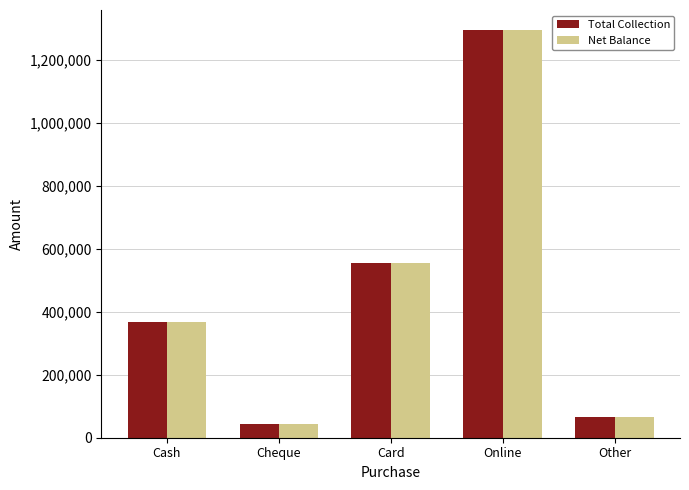

Reading left to right, extract all data points from this chart.

Total Collection: 367500	45000	555500	1294000	66330
Net Balance: 367500	45000	555500	1294000	66330